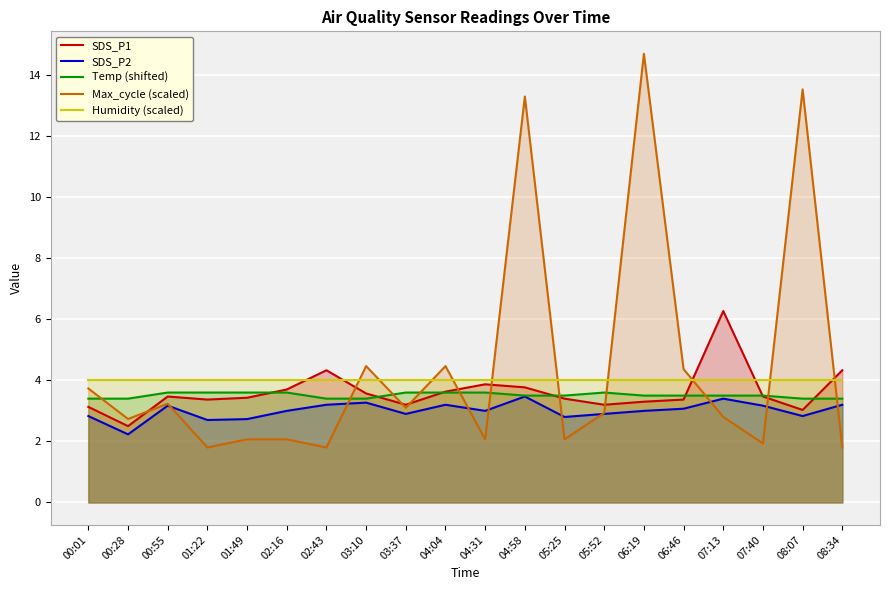

What is the difference between the SDS_P1 values at 07:13 and 00:55?

2.8